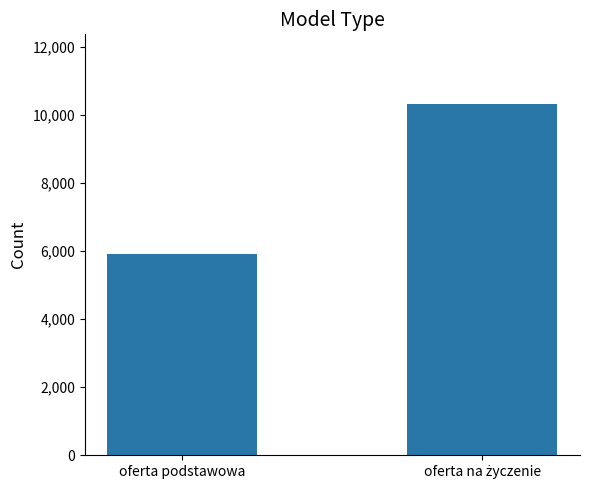

What is the minimum value shown in the chart?

5920